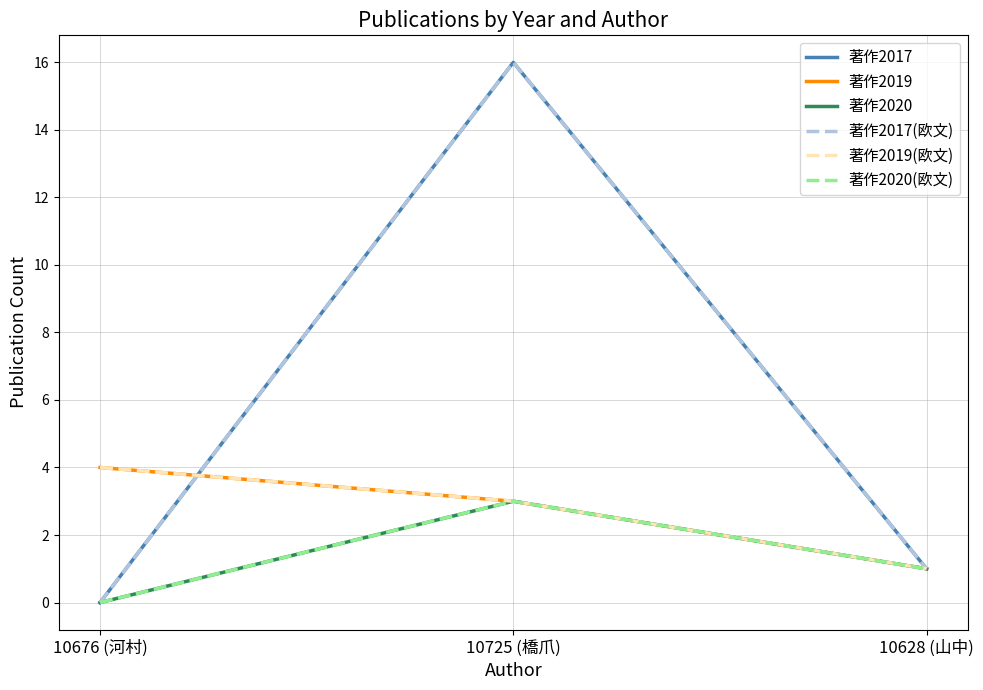

Is the value of 著作2017 at 10676 (河村) greater than the value of 著作2019 at 10628 (山中)?

No